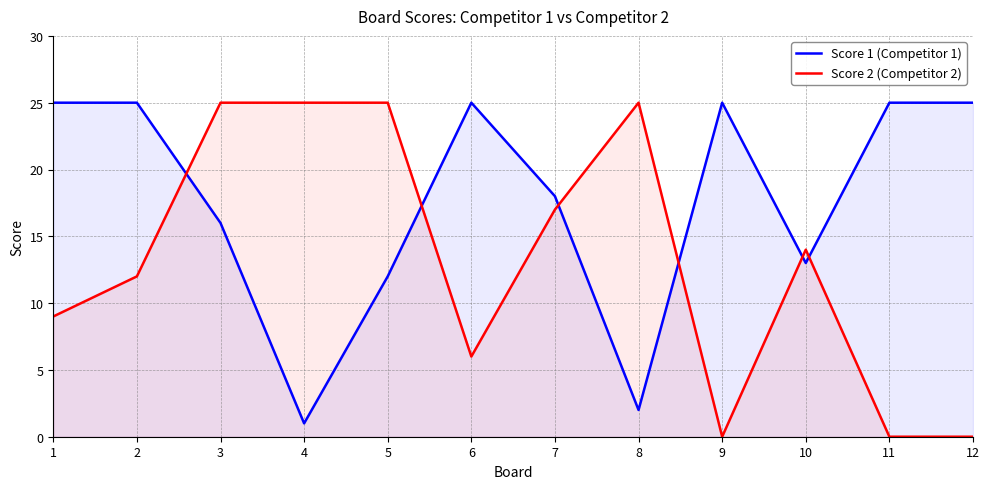

Where does the Score 2 (Competitor 2) series first go above 14?

3